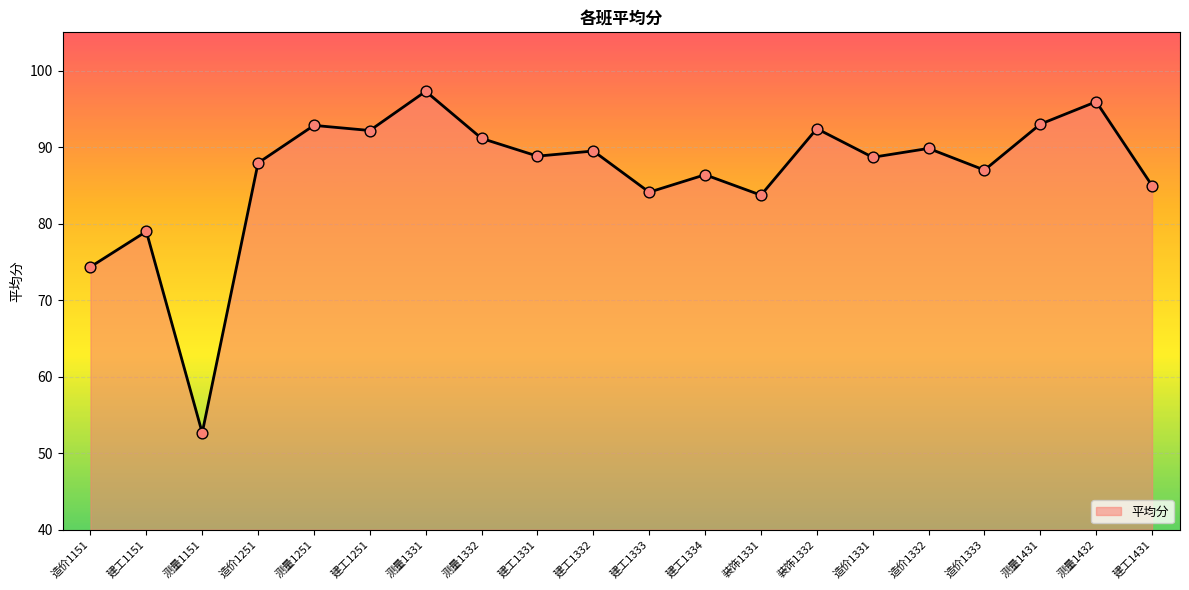

Which has a higher value, 装饰1332 or 造价1333?

装饰1332